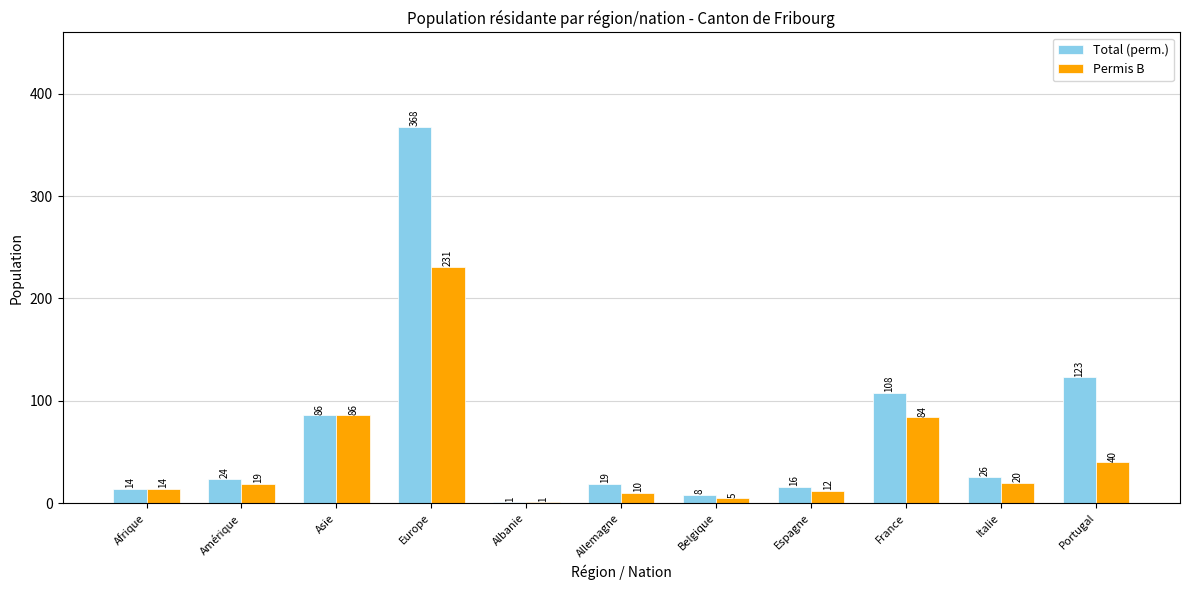

Which series has the largest total across all categories?

Total (perm.)